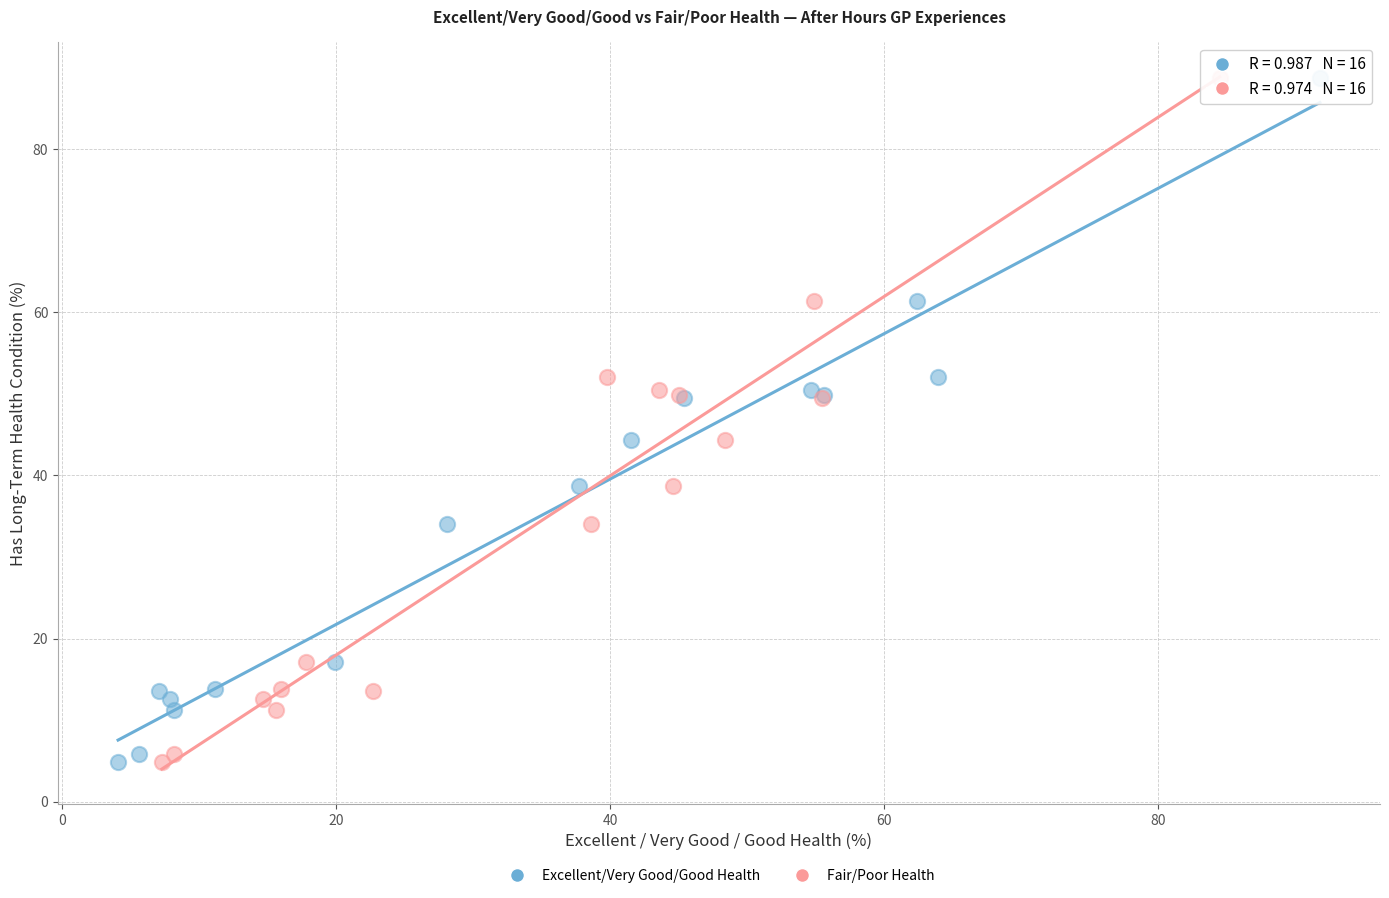

What are all the series names shown in the legend?

Excellent/Very Good/Good Health, Fair/Poor Health